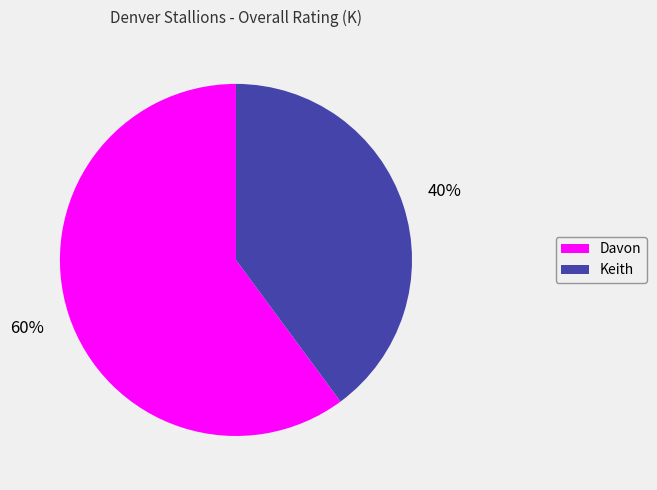

Which category has the biggest portion of the pie?

Davon